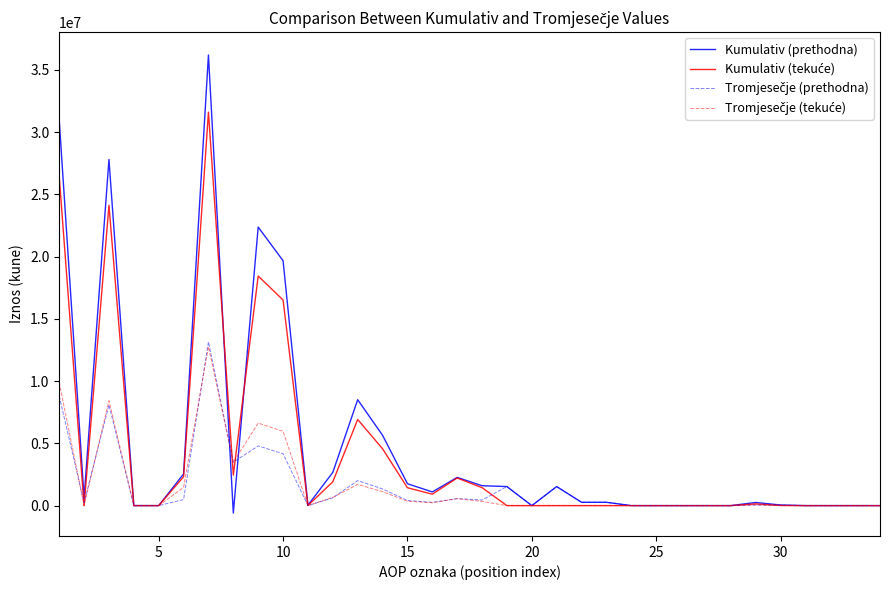

Which series has the widest spread of values?

Kumulativ (prethodna)